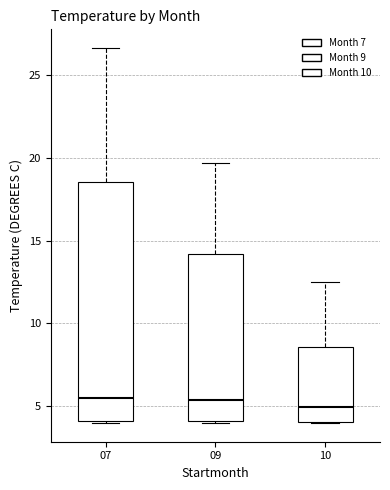

Reading left to right, read every box against the y-axis: the position of its median line, the range the box covers, and the ends of its whiskers. The values are not printed on the chart, so give them approximately, as read against the axis.

07: median 5.5, box 4.0 to 18.5, whiskers 4.0 to 26.5
09: median 5.5, box 4.0 to 14.0, whiskers 4.0 to 19.5
10: median 5.0, box 4.0 to 8.5, whiskers 4.0 to 12.5